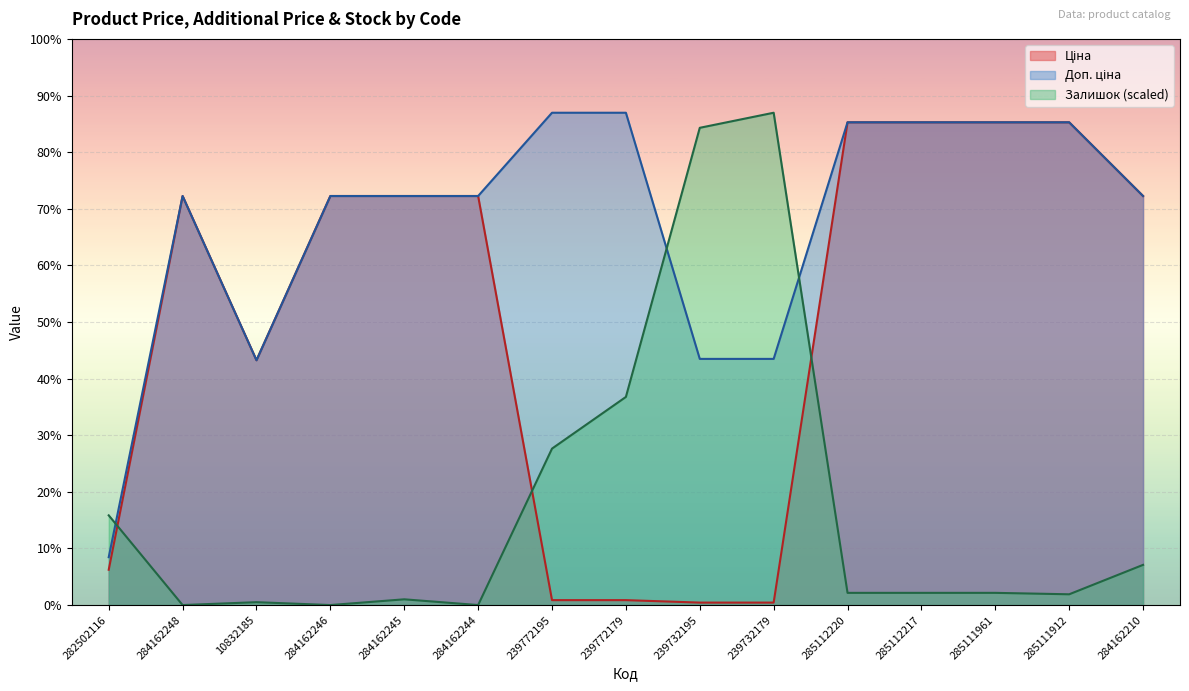

What is the difference between the Доп. ціна values at 10832185 and 284162210?

3806.2